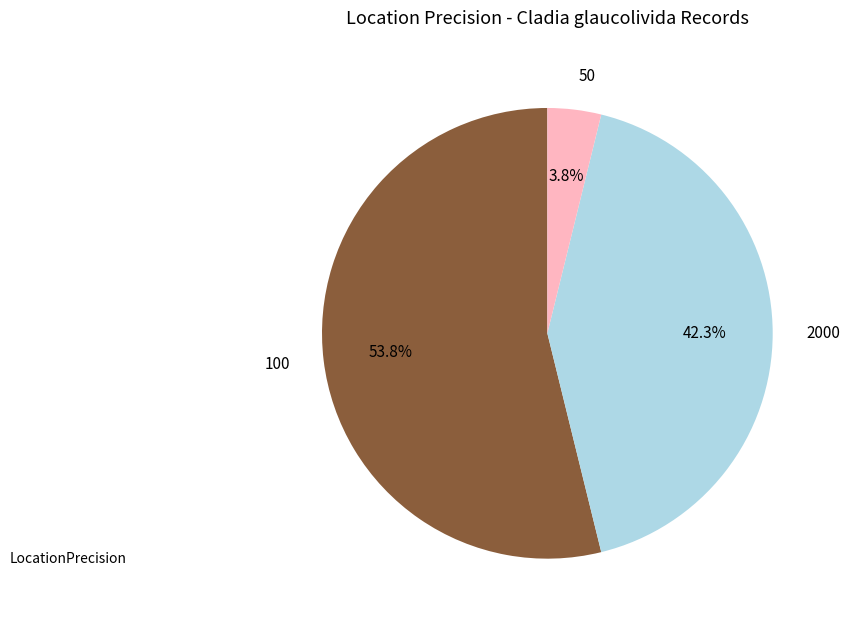

To the nearest percent, what is the difference between the largest and smallest slice percentages?

50%